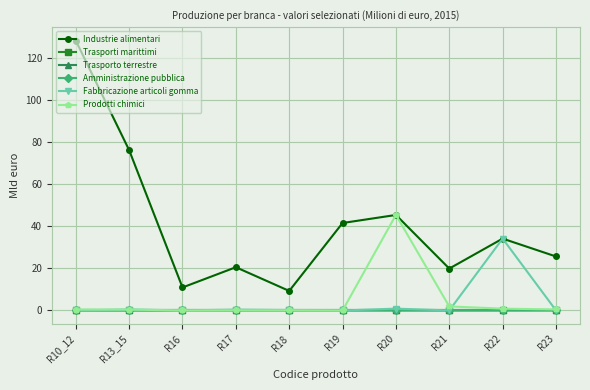

Which label corresponds to the largest value in the chart?

R10_12